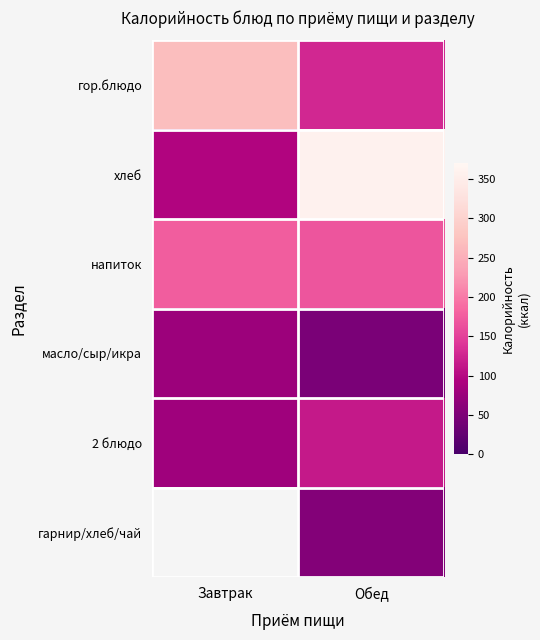

At which category does the chart reach its minimum across all series?

Завтрак